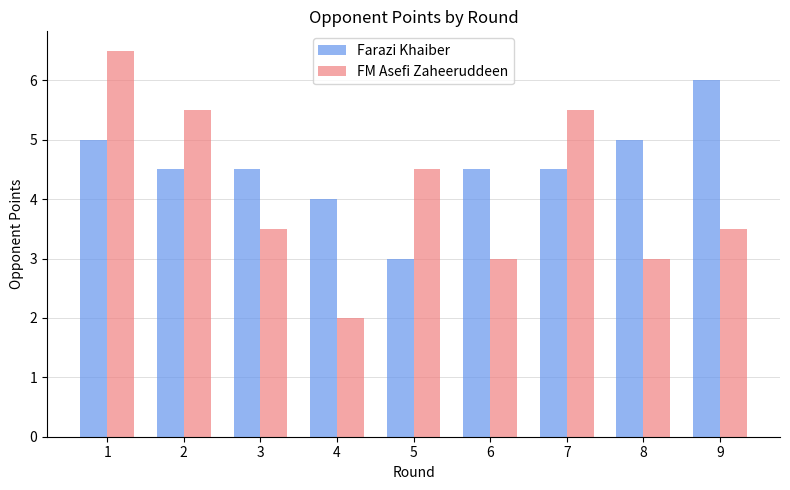

What is the average value of the FM Asefi Zaheeruddeen series?

4.1